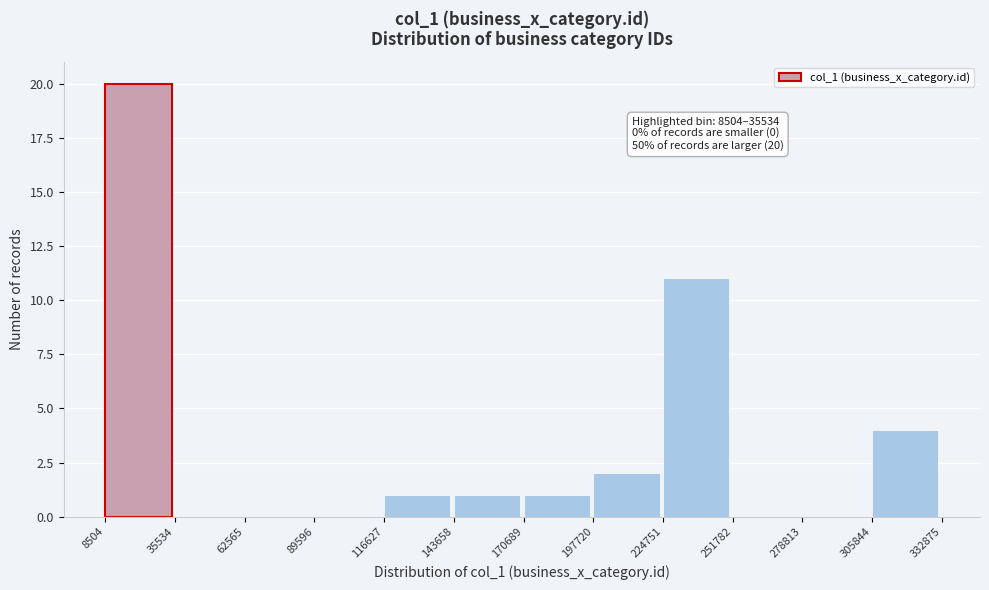

Over which range of the x-axis is the bar tallest?

8504 to 35534